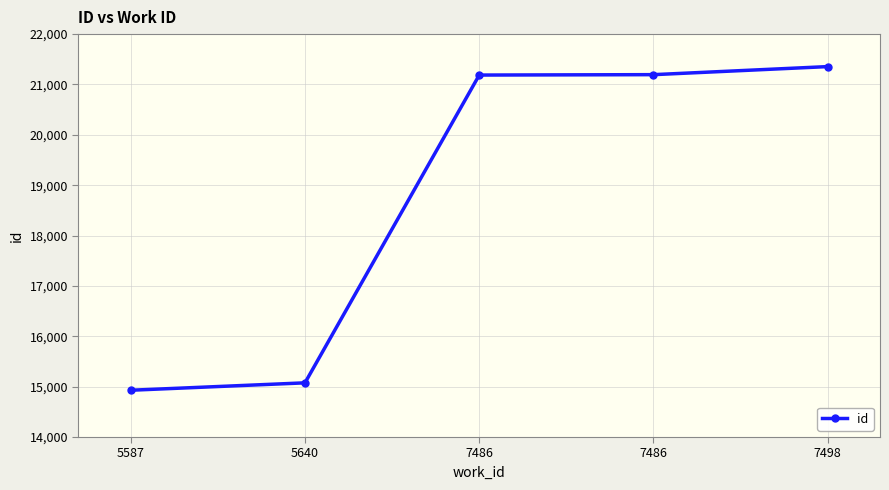

How many data points does each series have?

5